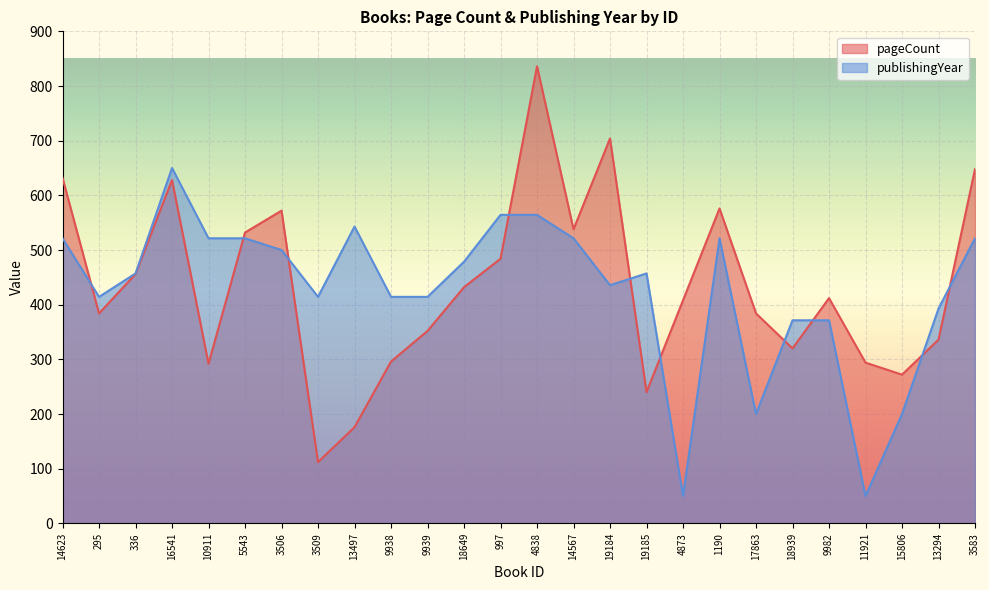

True or false: publishingYear has a value of 371.4 at 18939.

True